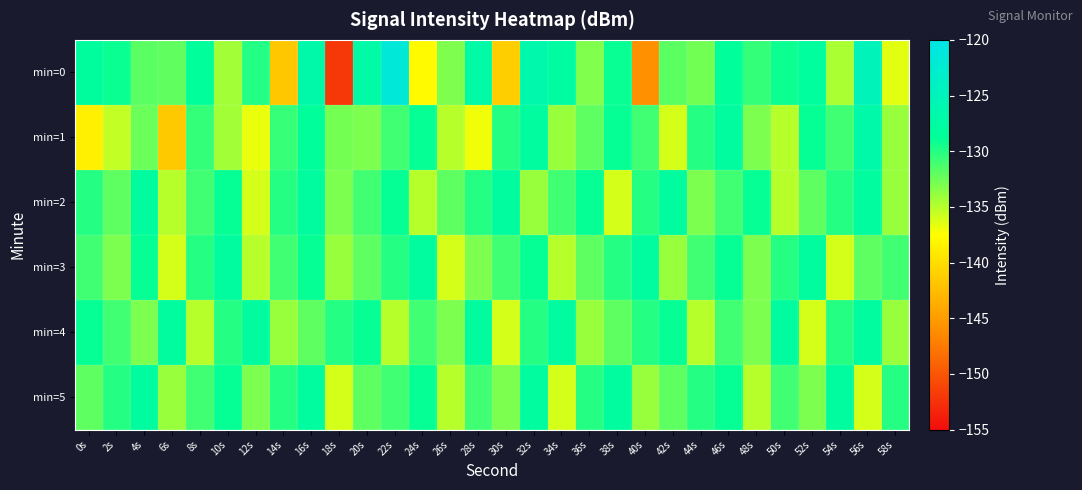

Reading left to right, what are all the values shown in this chart?

min=0: 0s=-128.3	2s=-129.1	4s=-131.9	6s=-132.1	8s=-128.5	10s=-134.3	12s=-130.0	14s=-141.7	16s=-126.9	18s=-152.1	20s=-127.3	22s=-121.4	24s=-137.8	26s=-133.1	28s=-127.3	30s=-141.2	32s=-126.4	34s=-127.9	36s=-133.1	38s=-129.0	40s=-145.9	42s=-131.9	44s=-132.7	46s=-128.4	48s=-130.5	50s=-129.2	52s=-128.1	54s=-134.6	56s=-125.1	58s=-136.5
min=1: 0s=-138.7	2s=-135.4	4s=-132.4	6s=-141.6	8s=-130.6	10s=-134.3	12s=-136.8	14s=-130.6	16s=-128.6	18s=-132.8	20s=-133.0	22s=-131.0	24s=-129.0	26s=-135.0	28s=-137.0	30s=-130.0	32s=-128.0	34s=-134.0	36s=-132.0	38s=-129.0	40s=-131.0	42s=-136.0	44s=-130.0	46s=-128.0	48s=-133.0	50s=-135.0	52s=-129.0	54s=-131.0	56s=-127.0	58s=-134.0
min=2: 0s=-130.0	2s=-132.0	4s=-128.0	6s=-135.0	8s=-131.0	10s=-129.0	12s=-136.0	14s=-130.0	16s=-128.0	18s=-133.0	20s=-131.0	22s=-129.0	24s=-135.0	26s=-132.0	28s=-130.0	30s=-128.0	32s=-134.0	34s=-131.0	36s=-129.0	38s=-136.0	40s=-130.0	42s=-128.0	44s=-133.0	46s=-131.0	48s=-129.0	50s=-135.0	52s=-132.0	54s=-130.0	56s=-128.0	58s=-134.0
min=3: 0s=-131.0	2s=-133.0	4s=-129.0	6s=-136.0	8s=-130.0	10s=-128.0	12s=-135.0	14s=-131.0	16s=-129.0	18s=-134.0	20s=-132.0	22s=-130.0	24s=-128.0	26s=-136.0	28s=-133.0	30s=-131.0	32s=-129.0	34s=-135.0	36s=-132.0	38s=-130.0	40s=-128.0	42s=-134.0	44s=-131.0	46s=-129.0	48s=-133.0	50s=-130.0	52s=-128.0	54s=-136.0	56s=-132.0	58s=-131.0
min=4: 0s=-129.0	2s=-131.0	4s=-133.0	6s=-128.0	8s=-135.0	10s=-130.0	12s=-128.0	14s=-134.0	16s=-132.0	18s=-130.0	20s=-129.0	22s=-135.0	24s=-131.0	26s=-133.0	28s=-128.0	30s=-136.0	32s=-130.0	34s=-128.0	36s=-134.0	38s=-132.0	40s=-130.0	42s=-129.0	44s=-135.0	46s=-131.0	48s=-133.0	50s=-128.0	52s=-136.0	54s=-130.0	56s=-128.0	58s=-134.0
min=5: 0s=-132.0	2s=-130.0	4s=-128.0	6s=-134.0	8s=-131.0	10s=-129.0	12s=-133.0	14s=-130.0	16s=-128.0	18s=-136.0	20s=-132.0	22s=-131.0	24s=-129.0	26s=-135.0	28s=-131.0	30s=-133.0	32s=-128.0	34s=-136.0	36s=-130.0	38s=-128.0	40s=-134.0	42s=-132.0	44s=-130.0	46s=-129.0	48s=-135.0	50s=-131.0	52s=-133.0	54s=-128.0	56s=-136.0	58s=-130.0